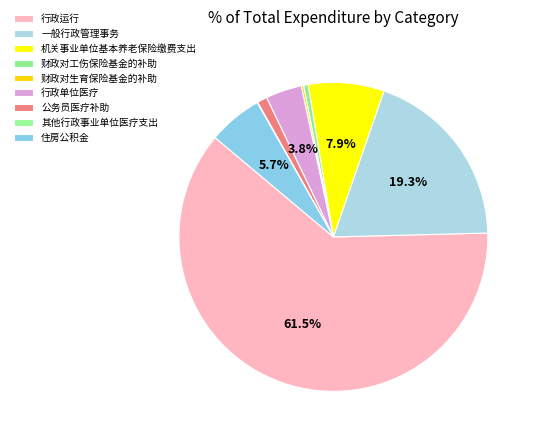

Is it true that 财政对生育保险基金的补助 is 6% of the pie?

False